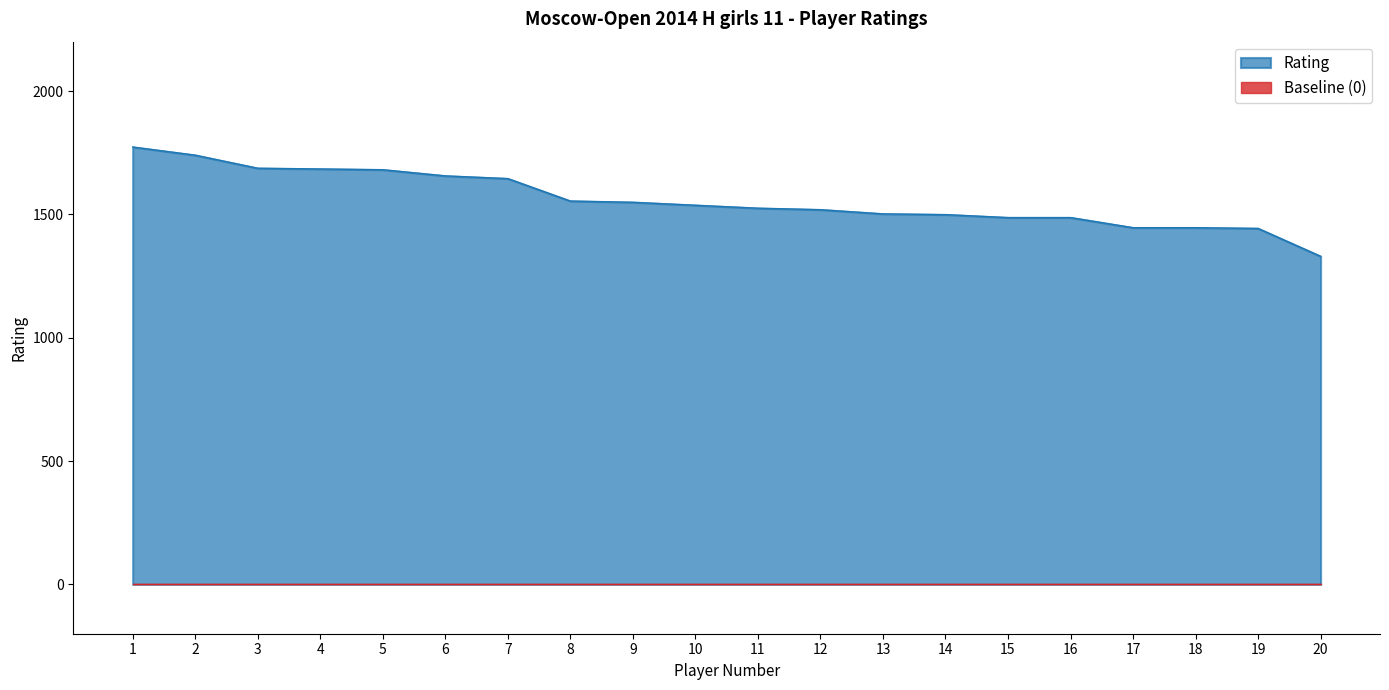

Which label corresponds to the largest value in the chart?

1